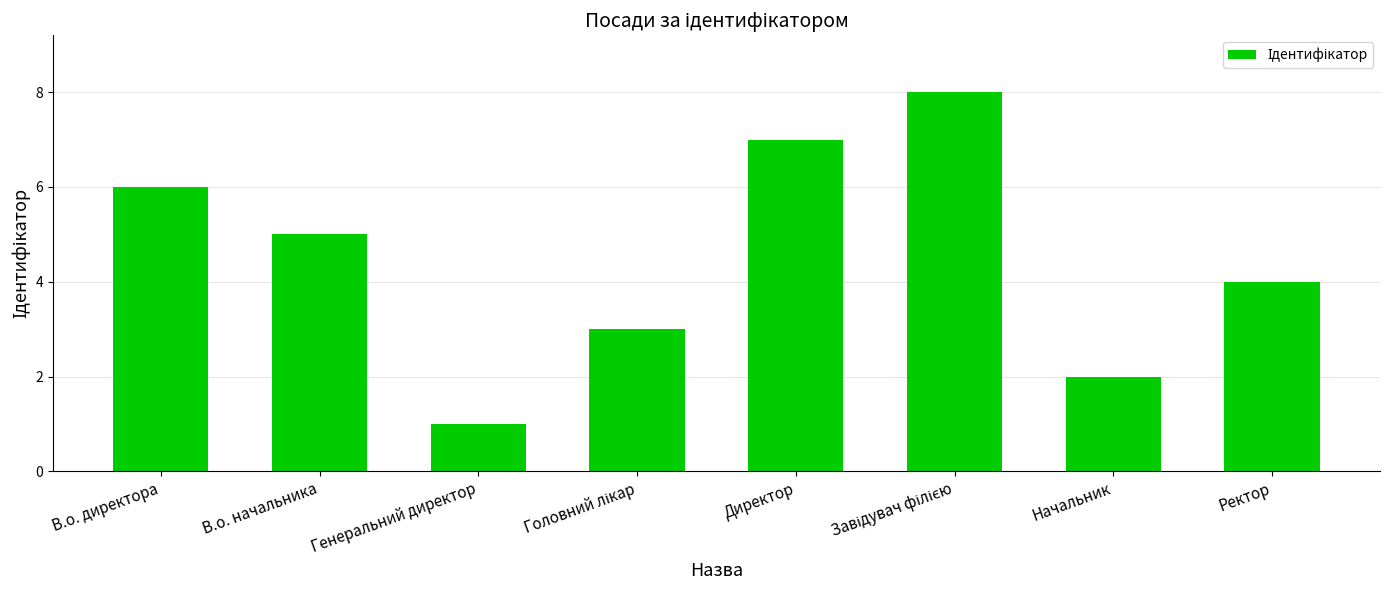

What position from the left is В.о. директора?

1